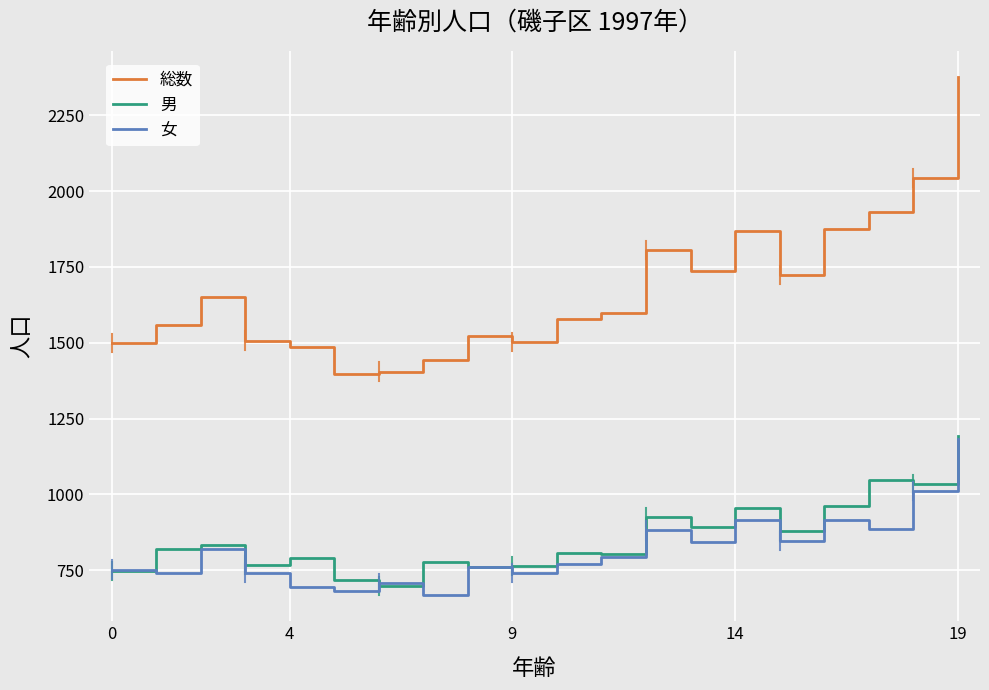

True or false: 総数 and 女 cross at least once.

False